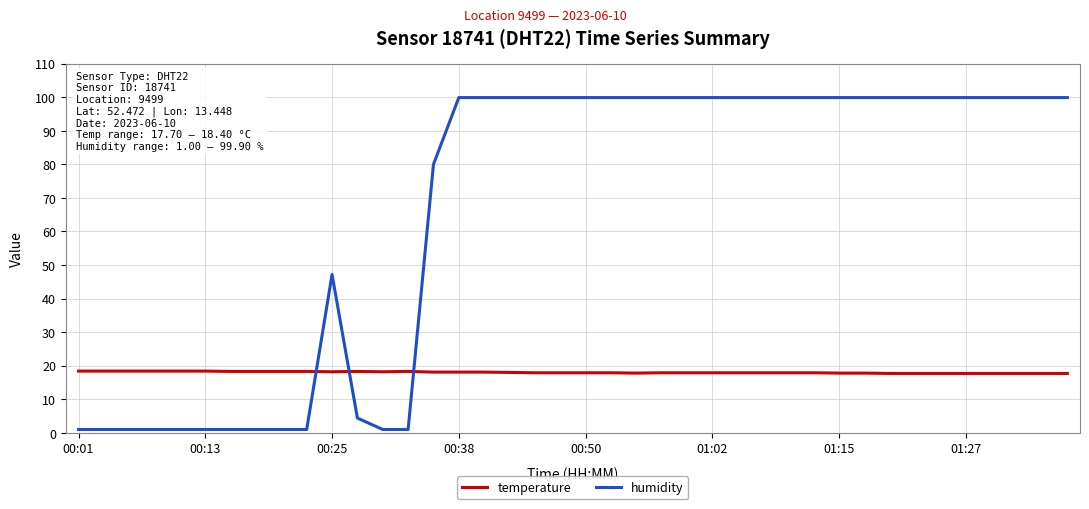

At how many categories does at least one series exceed 37?

27